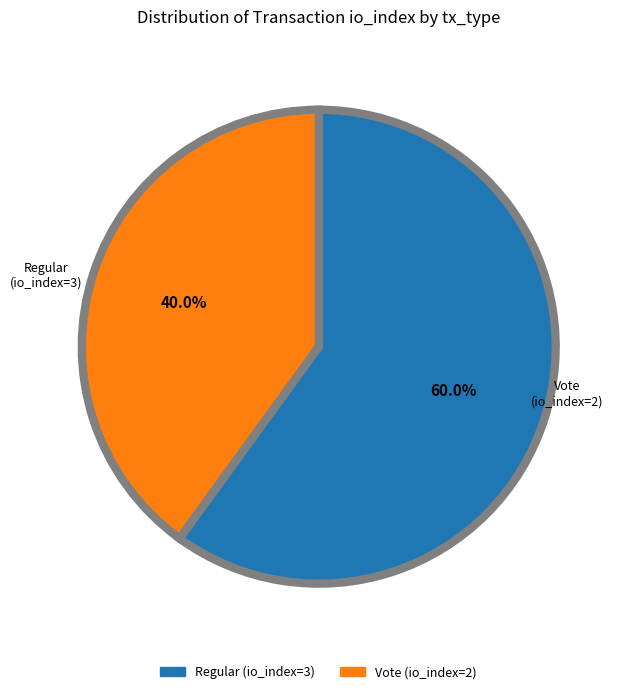

Rank the categories by value from lowest to highest.

Vote (io_index=2), Regular (io_index=3)